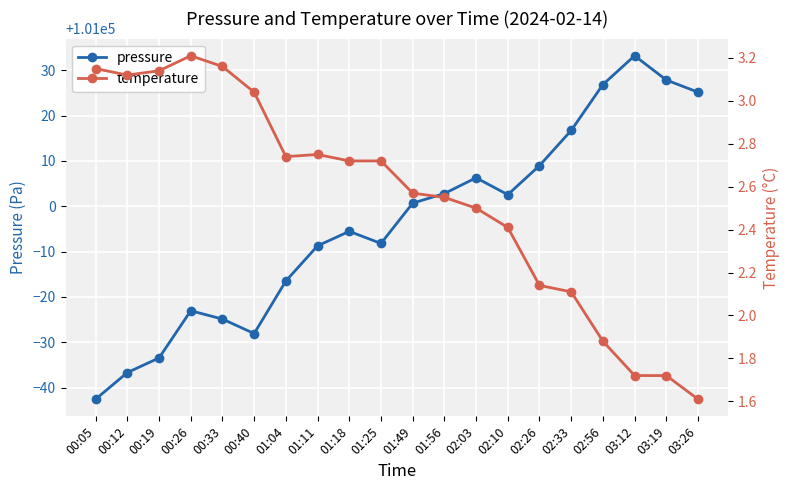

Which label corresponds to the smallest value in the chart?

03:26